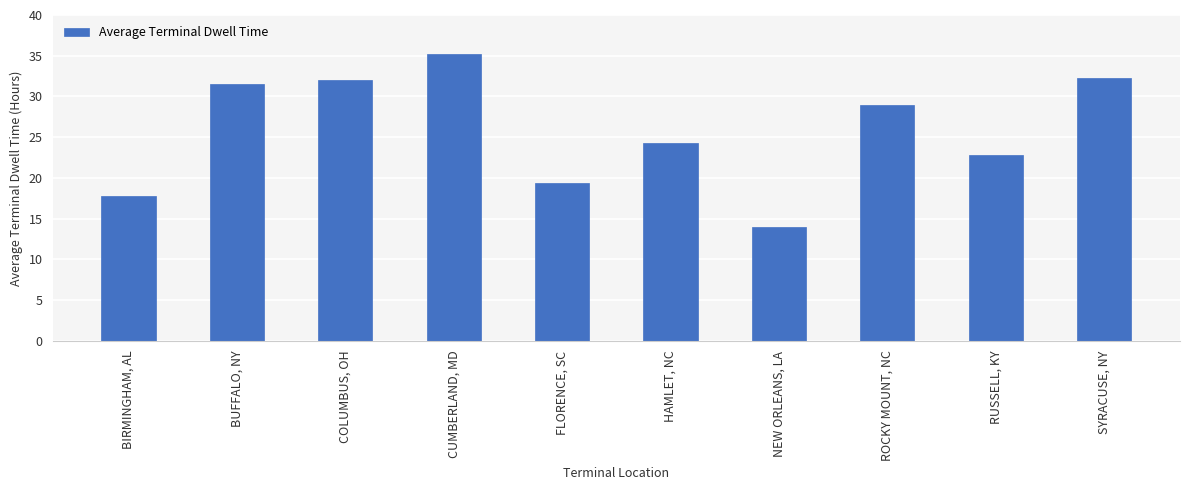

Rank the categories by value from lowest to highest.

NEW ORLEANS, LA, BIRMINGHAM, AL, FLORENCE, SC, RUSSELL, KY, HAMLET, NC, ROCKY MOUNT, NC, BUFFALO, NY, COLUMBUS, OH, SYRACUSE, NY, CUMBERLAND, MD